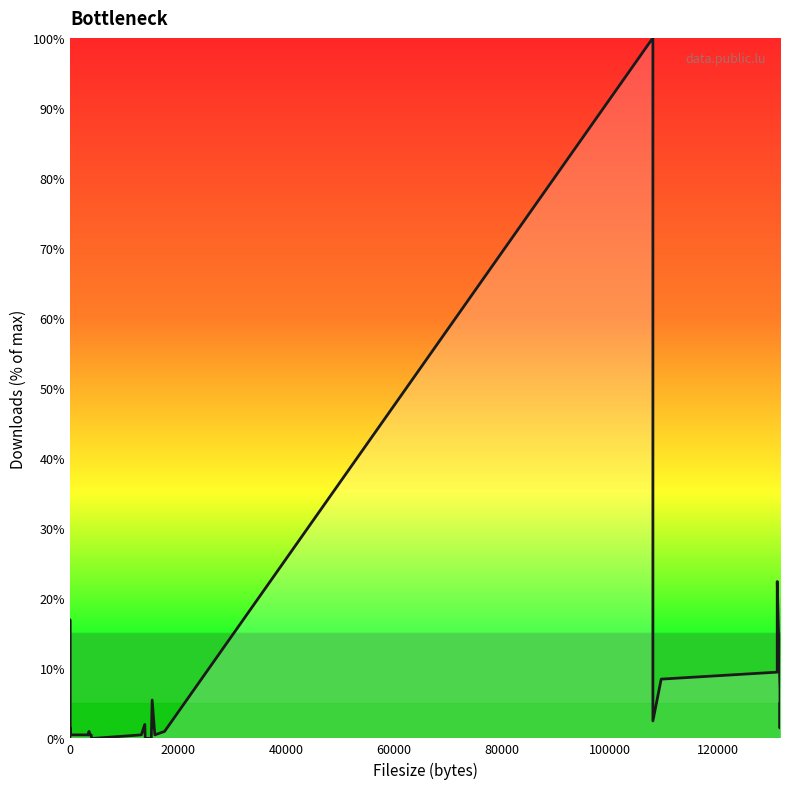

The chart shows a value of 0.9 at 14. True or false?

False